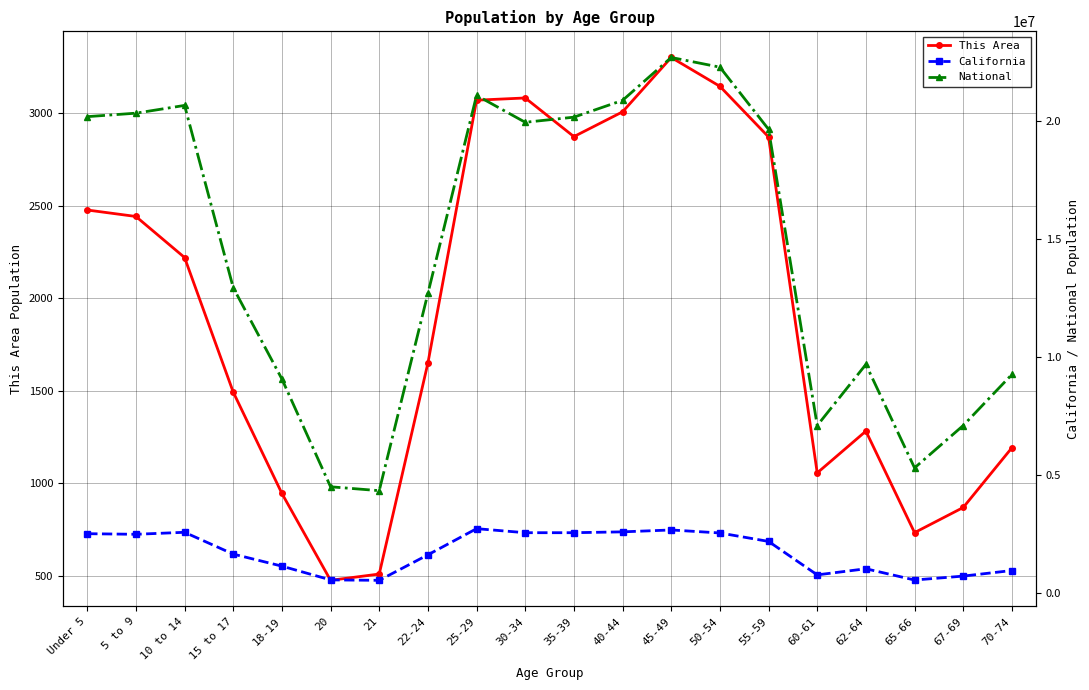

True or false: California and National intersect in this chart.

False